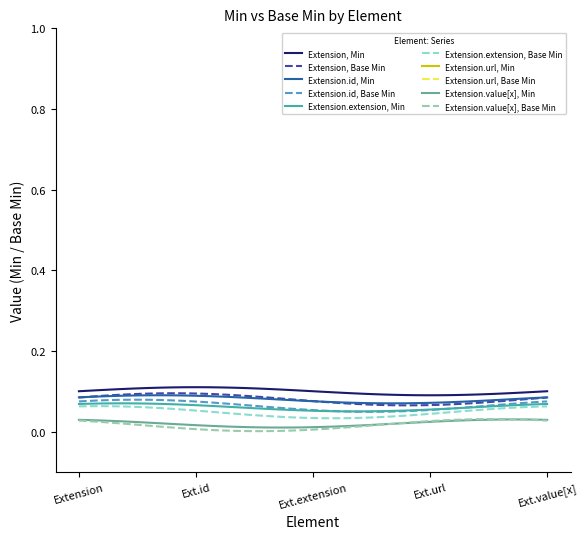

At which category is the sum across all series the highest?

Extension